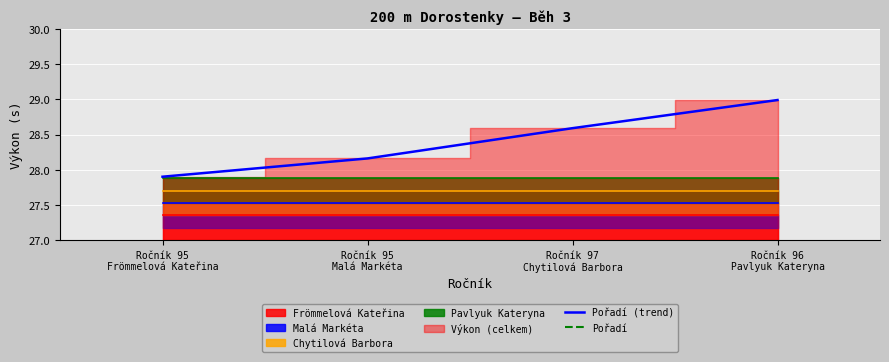

What is the value of the Pořadí point at the 2nd from the left?

2.0